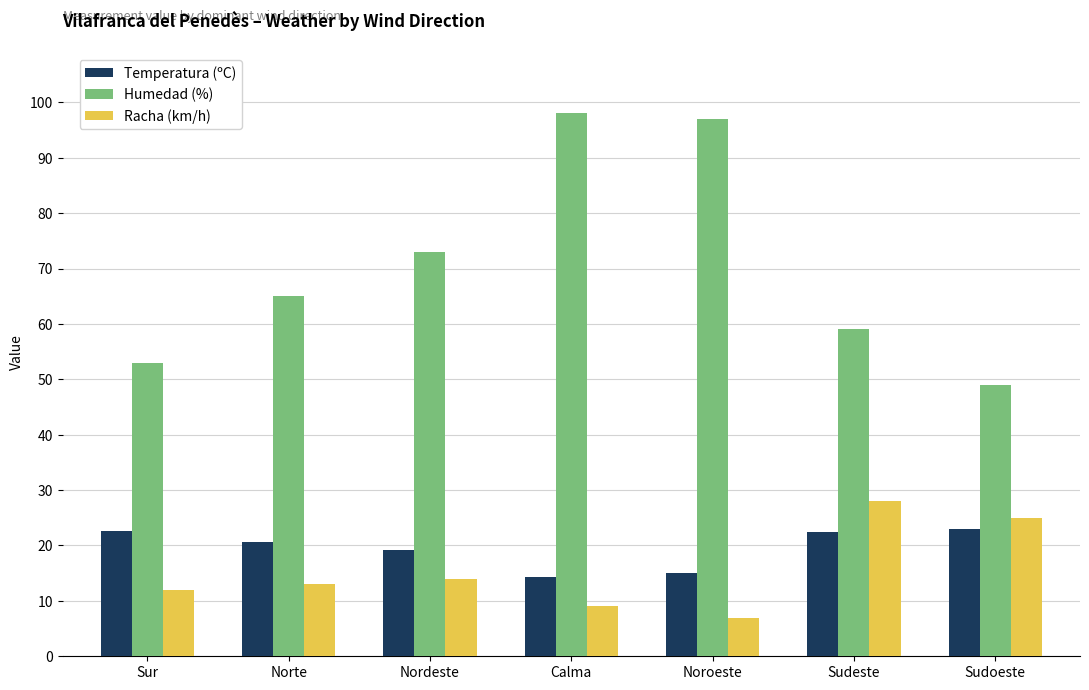

What is the value of the Racha (km/h) bar at the 2nd from the left?

13.0